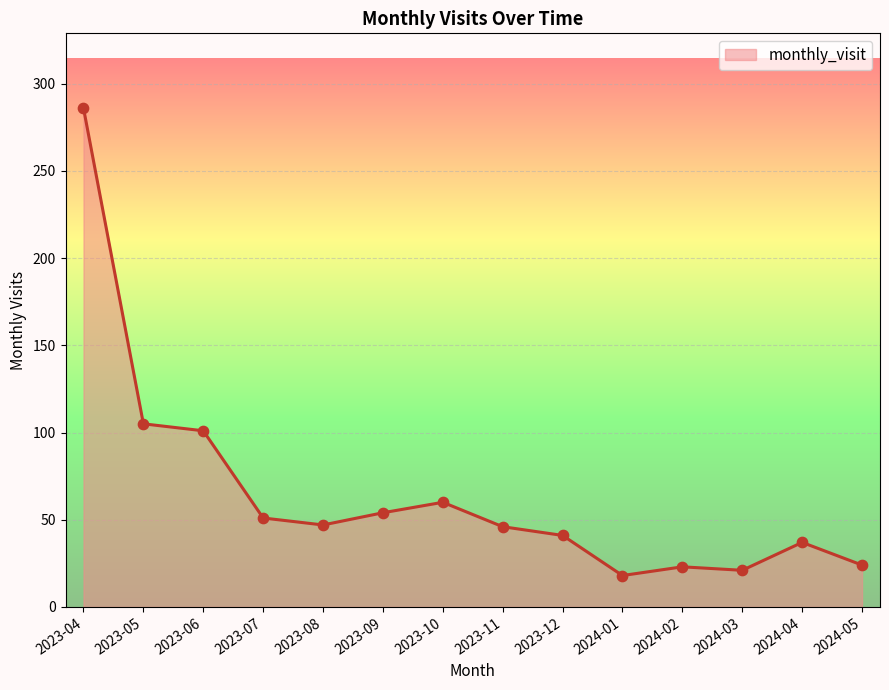

What is the ratio of the value at 2023-11 to the value at 2023-10?

0.8